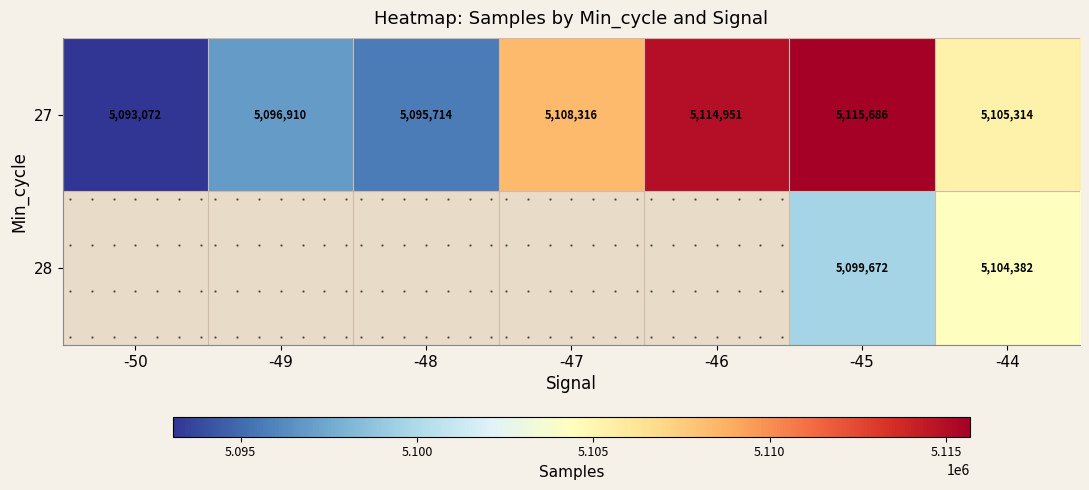

Read the 27 value at -44, to the nearest 50.

5105300